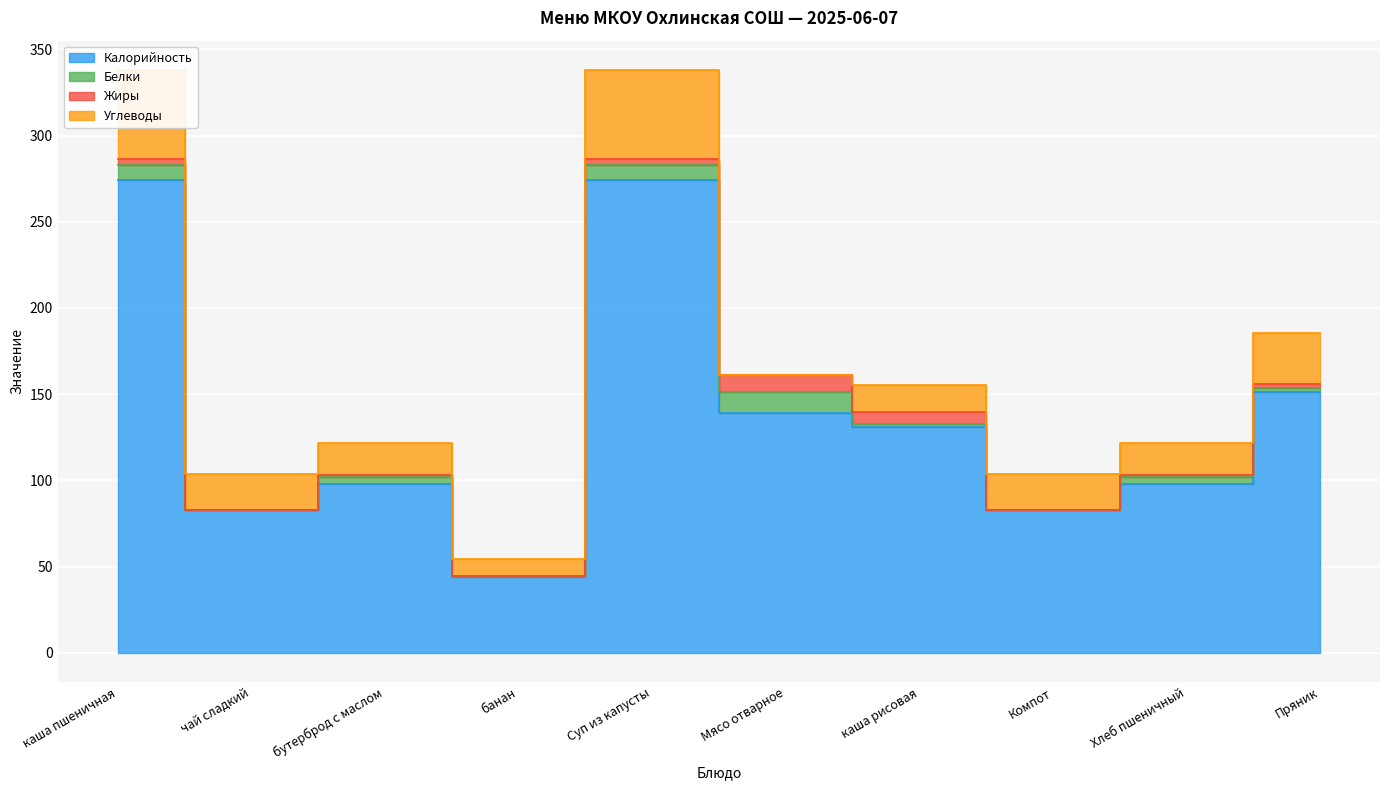

Which series has the largest range (max minus min)?

Калорийность